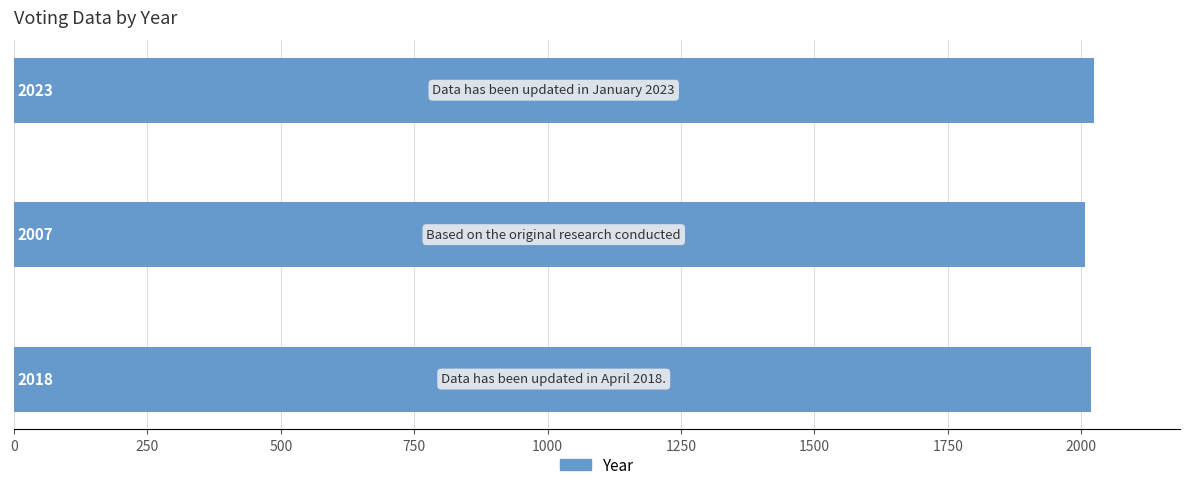

Reading bottom to top, list all the values displayed in this chart.

2018	2007	2023